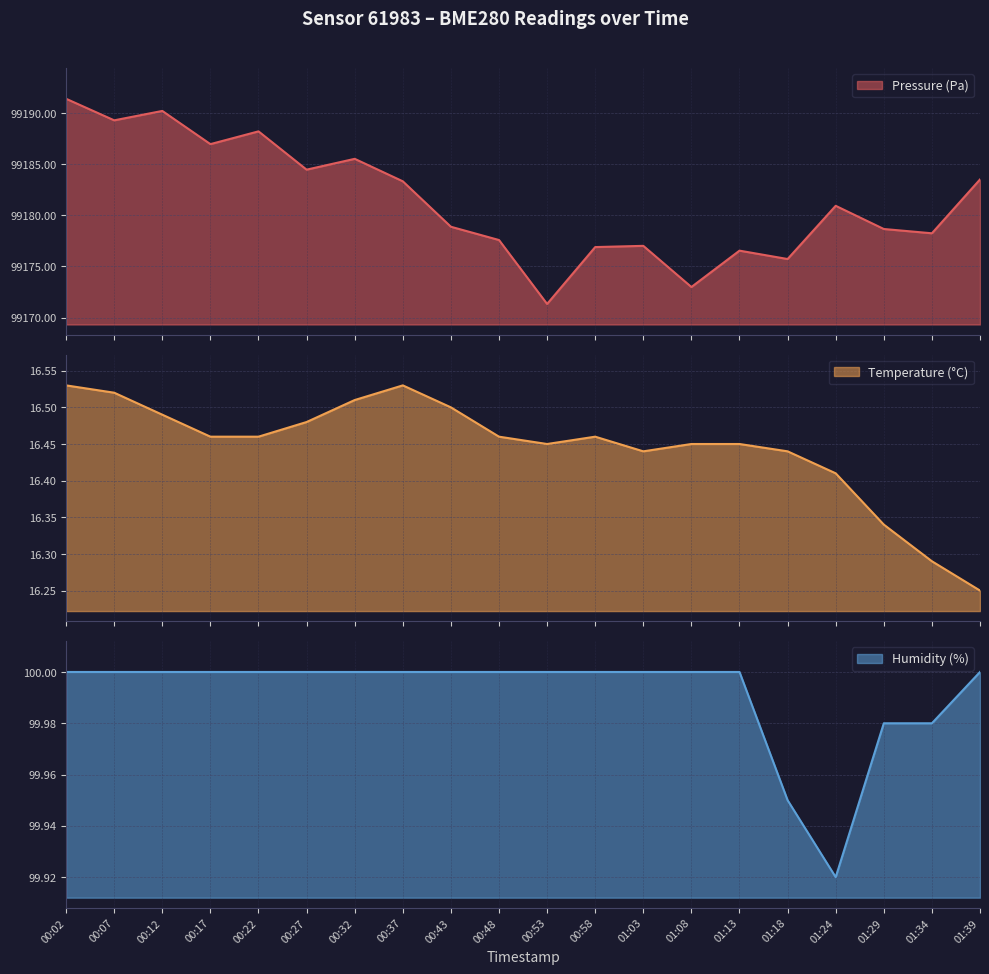

Count the temperature values in the range 16 to 17.

20